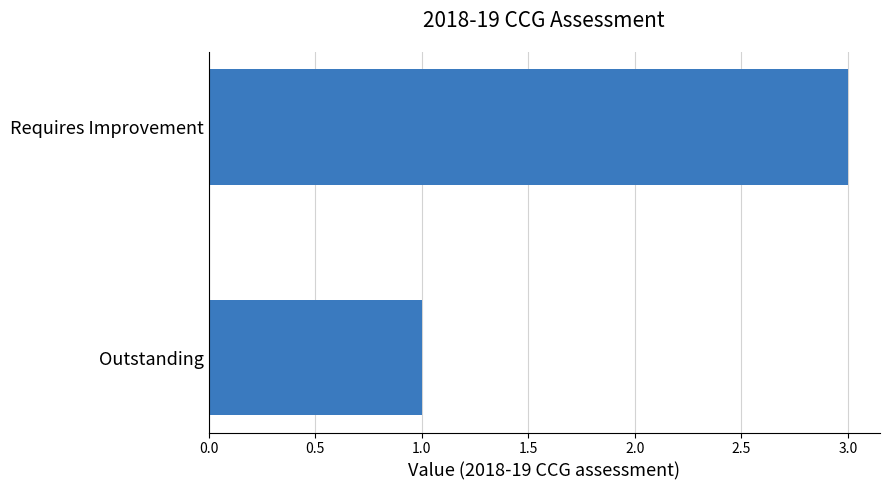

The chart shows a value of 3 at Requires Improvement. True or false?

True